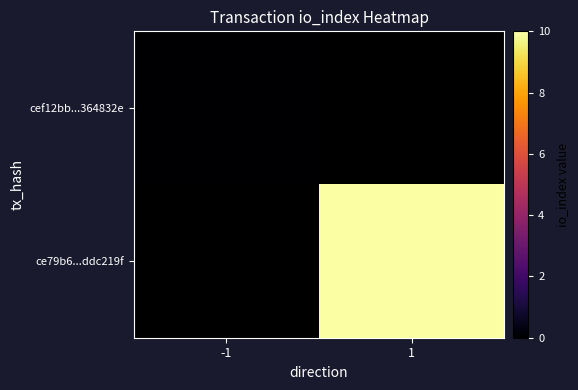

Between -1 and 1, which is larger?

1